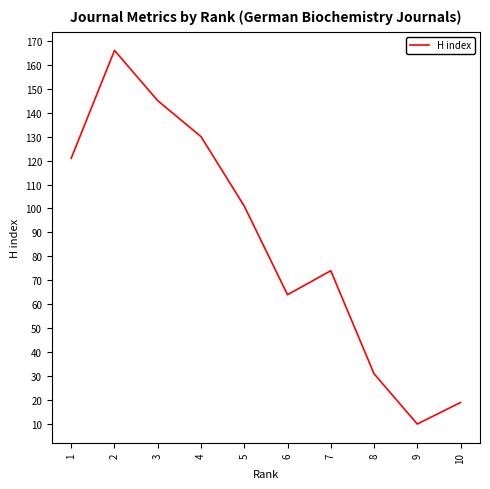

What value does the data have at 8?

31